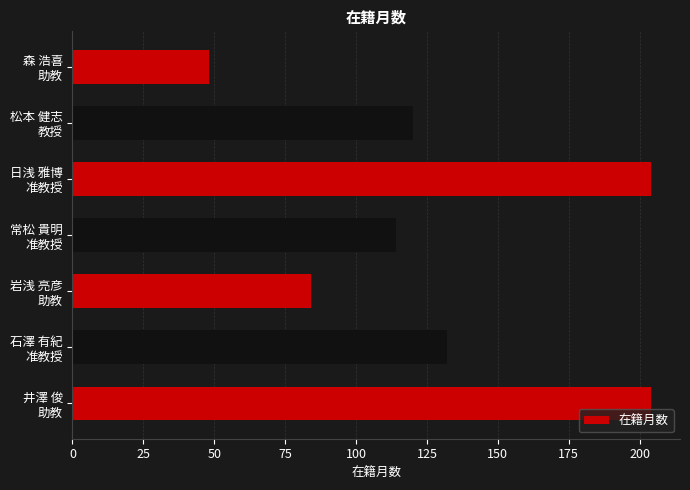

What is the average value?

129